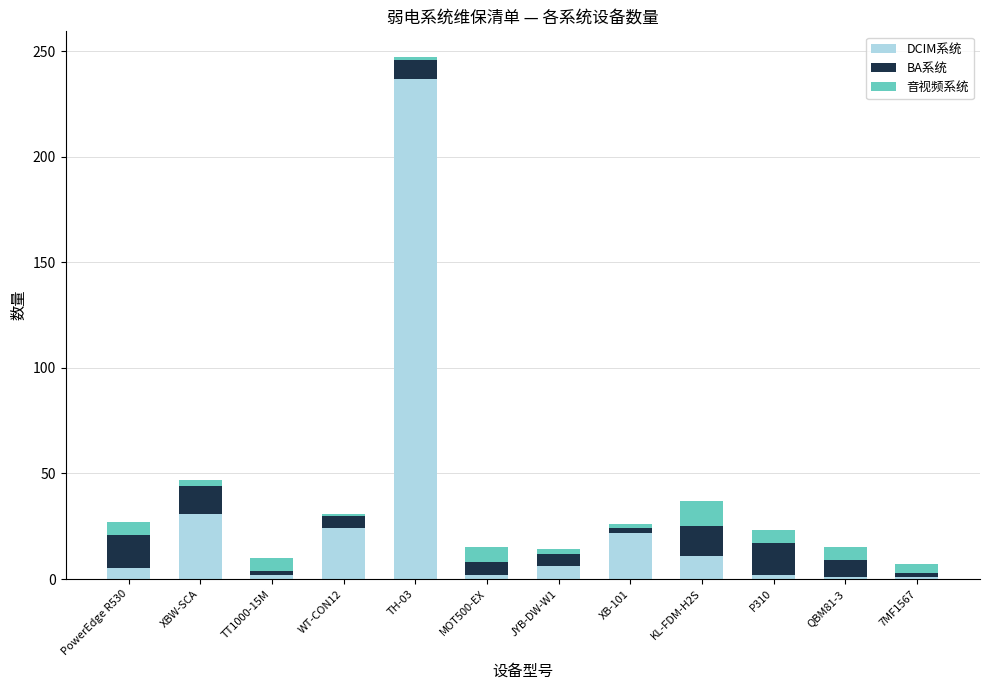

At which category is the sum across all series the highest?

TH-03